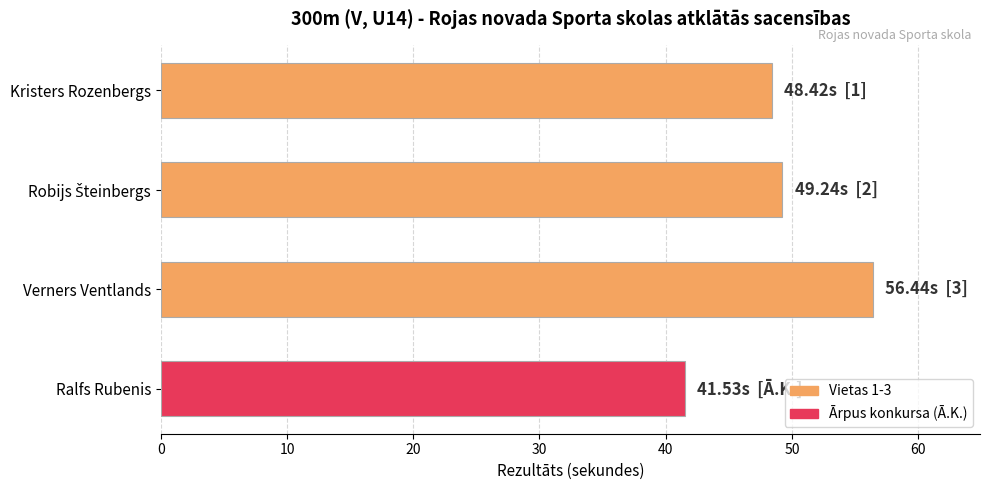

What is the ratio of the value at Verners Ventlands to the value at Kristers Rozenbergs?

1.2